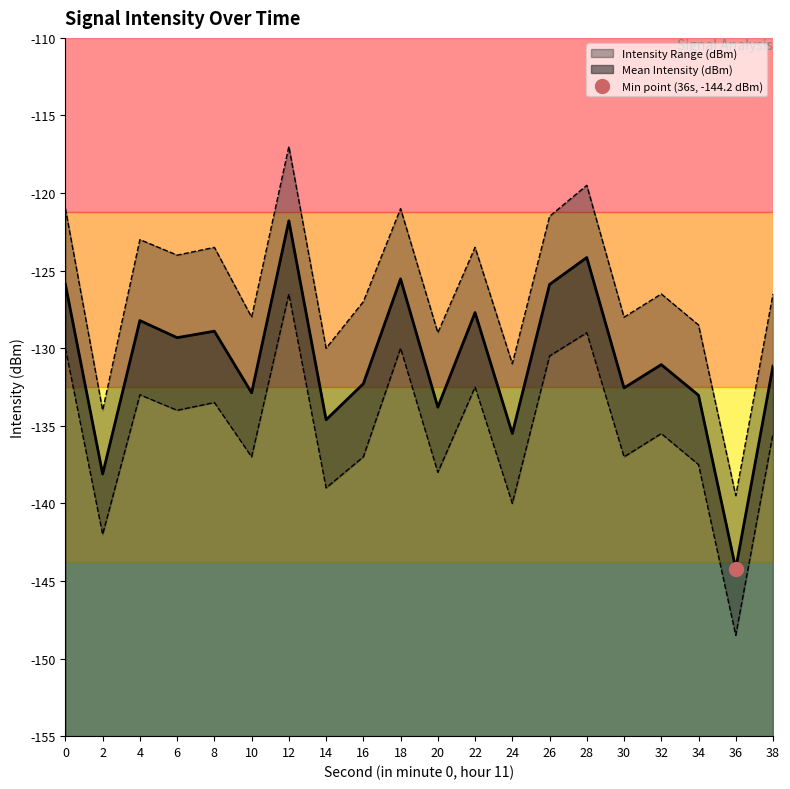

Reading left to right, what are all the values shown in this chart?

Mean Intensity (dBm): -125.9	-138.1	-128.2	-129.3	-128.9	-132.9	-121.8	-134.6	-132.3	-125.5	-133.8	-127.7	-135.5	-125.9	-124.2	-132.6	-131.1	-133.0	-144.2	-131.2
Rolling Min (dBm): -130.0	-142.0	-133.0	-134.0	-133.5	-137.0	-126.5	-139.0	-137.0	-130.0	-138.0	-132.5	-140.0	-130.5	-129.0	-137.0	-135.5	-137.5	-148.5	-135.5
Rolling Max (dBm): -121.0	-134.0	-123.0	-124.0	-123.5	-128.0	-117.0	-130.0	-127.0	-121.0	-129.0	-123.5	-131.0	-121.5	-119.5	-128.0	-126.5	-128.5	-139.5	-126.5